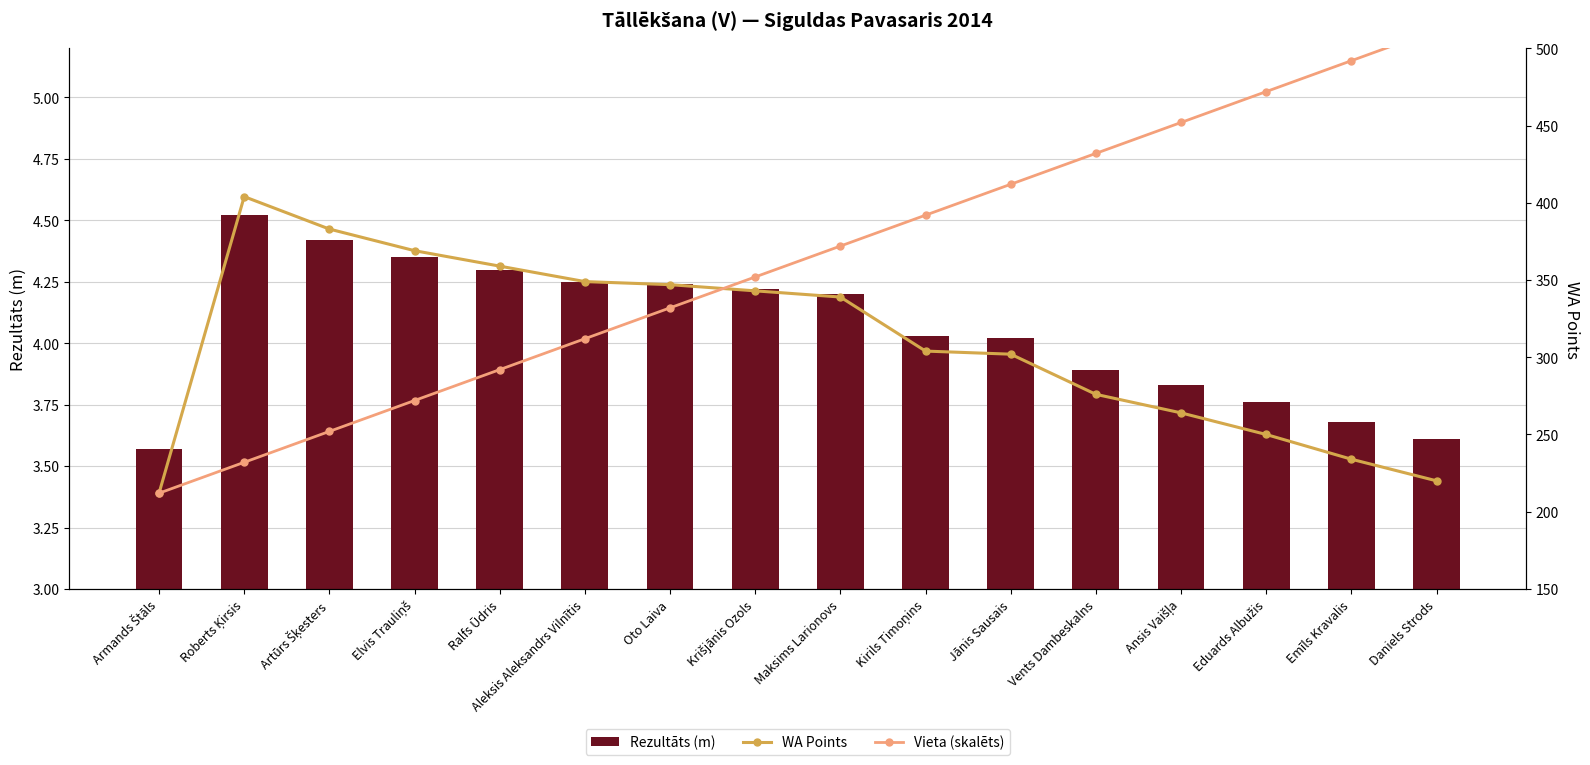

The Rezultāts (m) series shows 7.6 at Ralfs Ūdris. True or false?

False